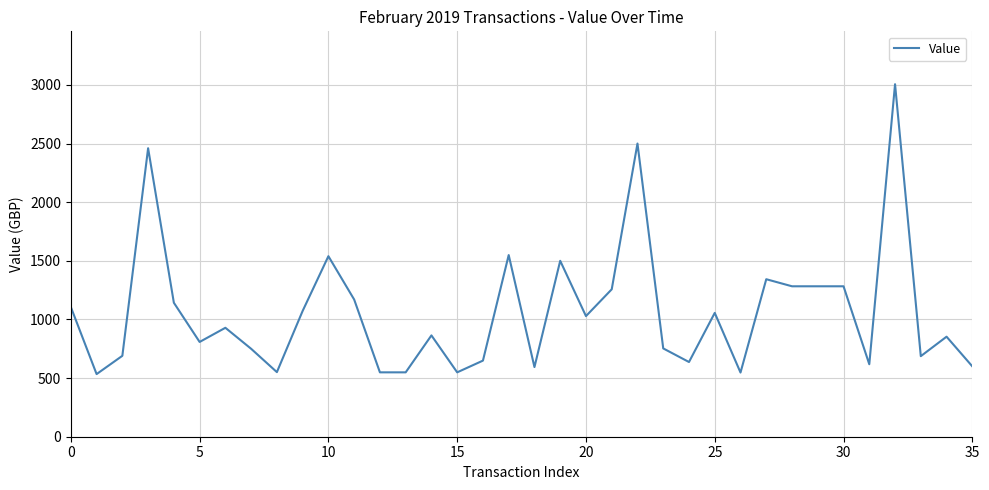

What is the difference between the maximum and minimum values?

2472.0